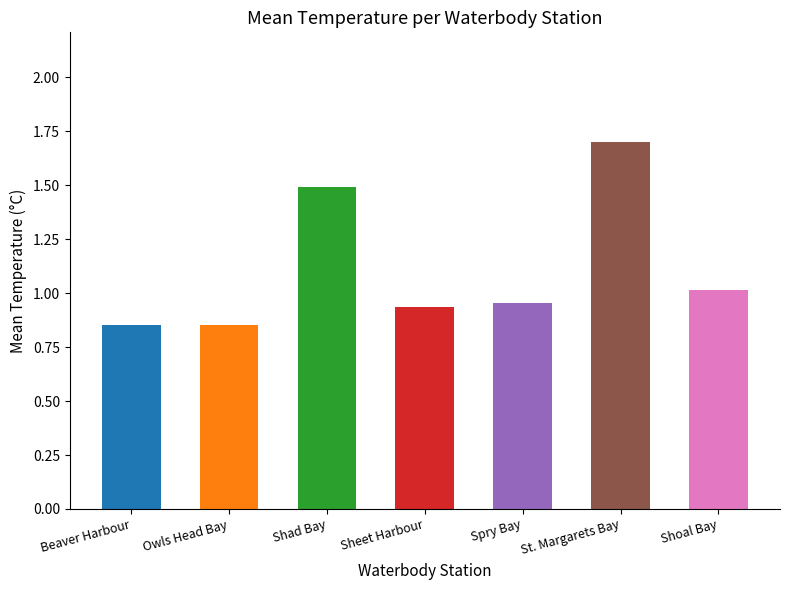

What is the label of the 5th bar from the left?

Spry Bay